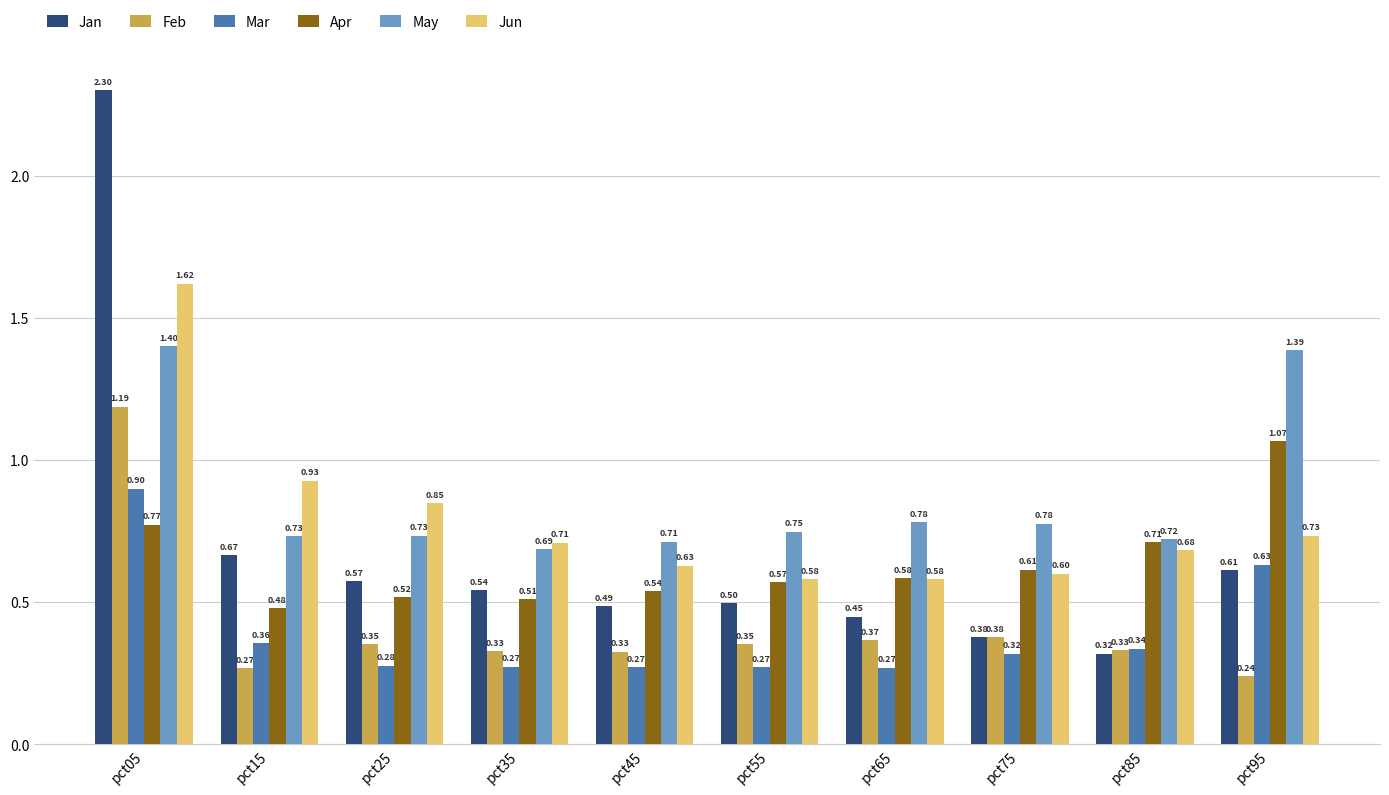

What is the maximum value shown in the chart?

2.3